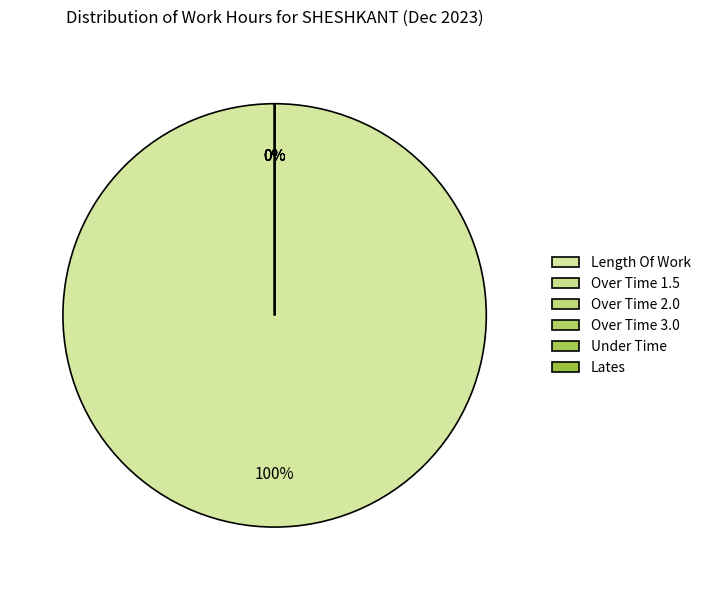

Is it true that Under Time is 0% of the pie?

True